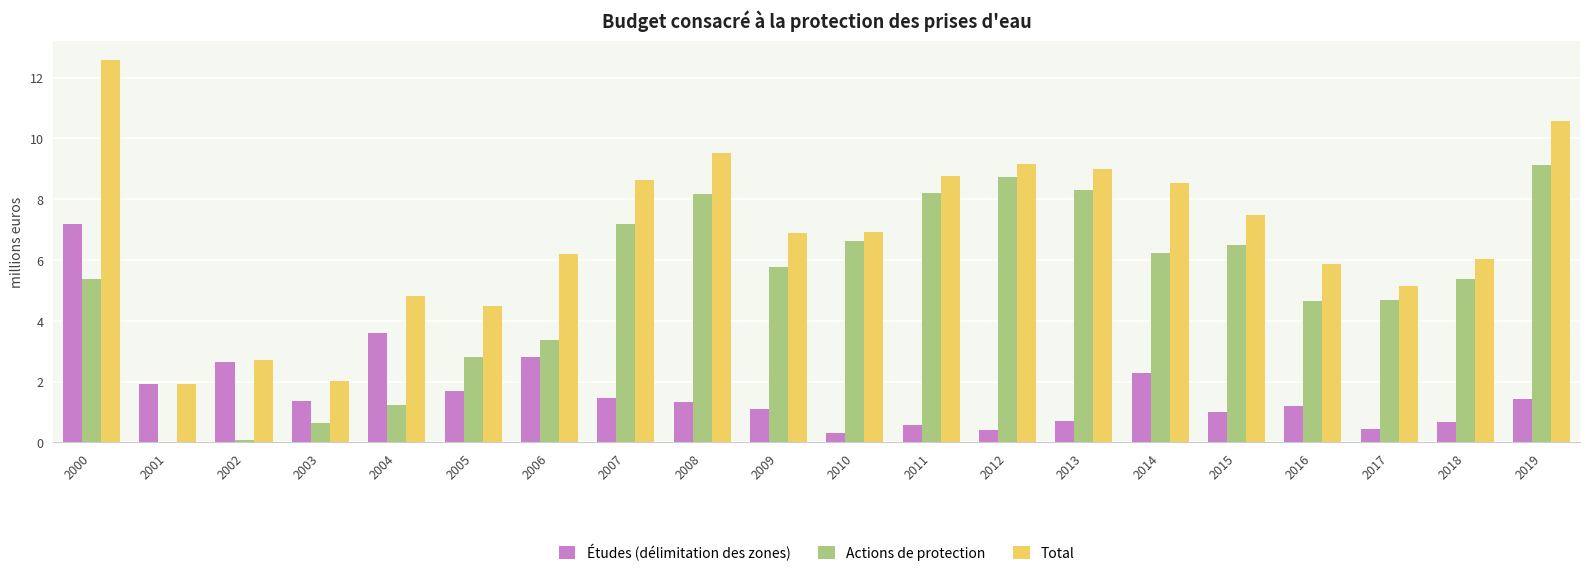

At which label does Actions de protection first exceed 5?

2000